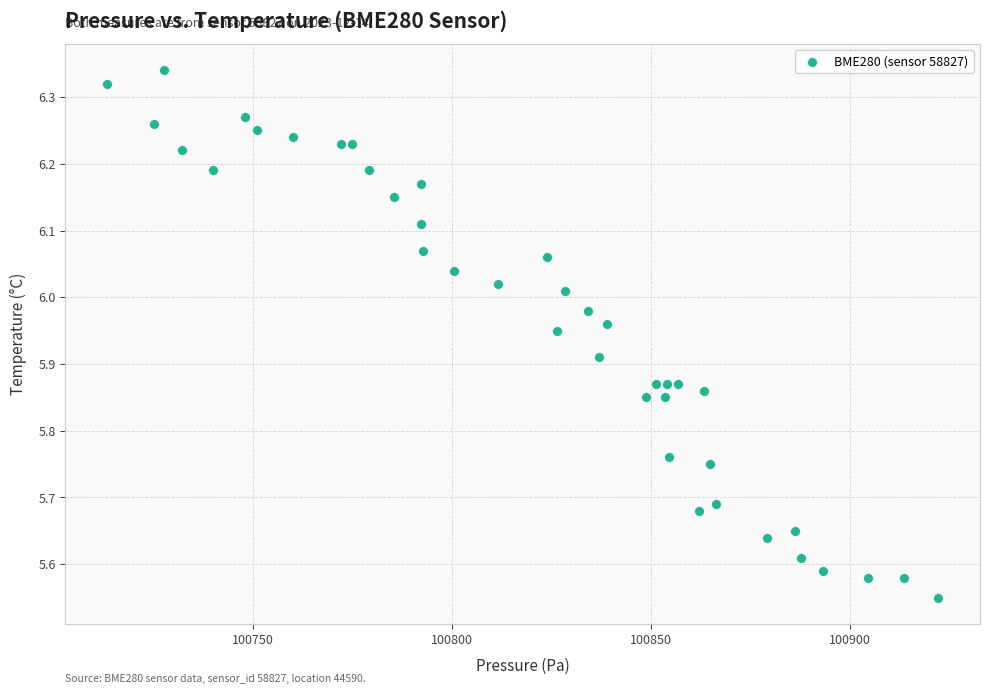

What is the range of X values (max minus min)?

208.7